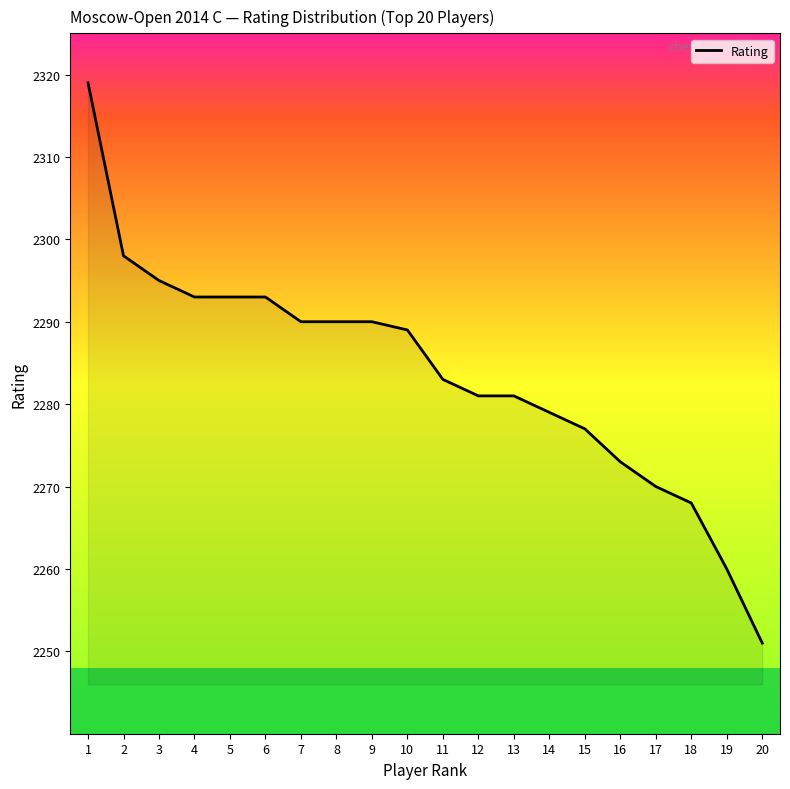

The value at 8 is 2290. True or false?

True